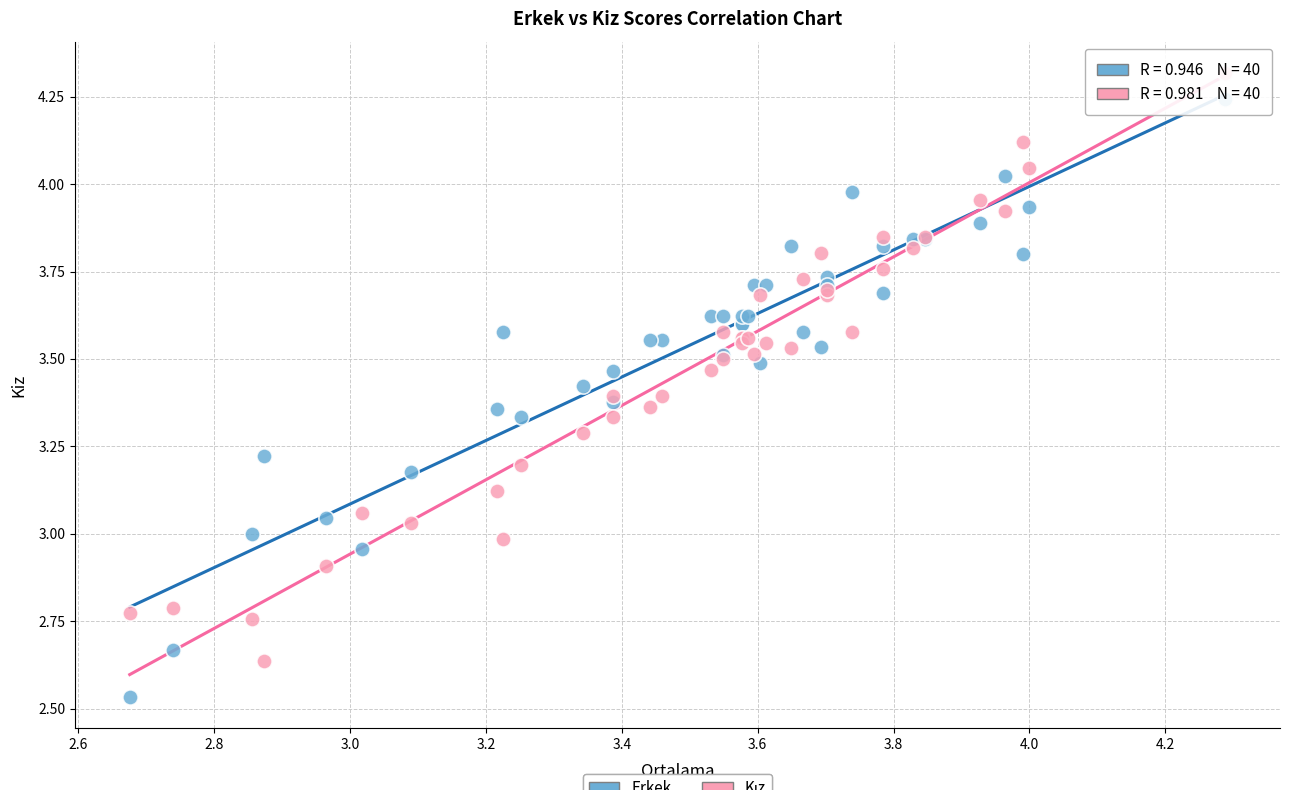

Which series contains the lowest Y value?

Erkek